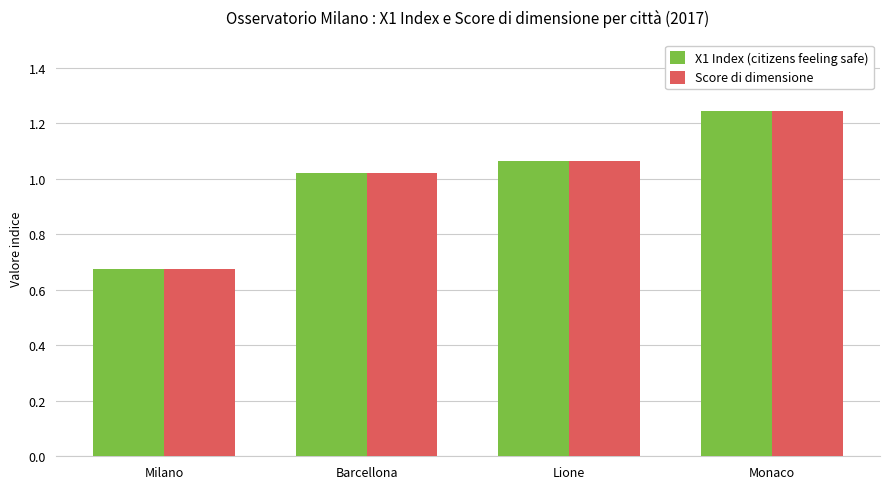

What position from the right is Milano?

4